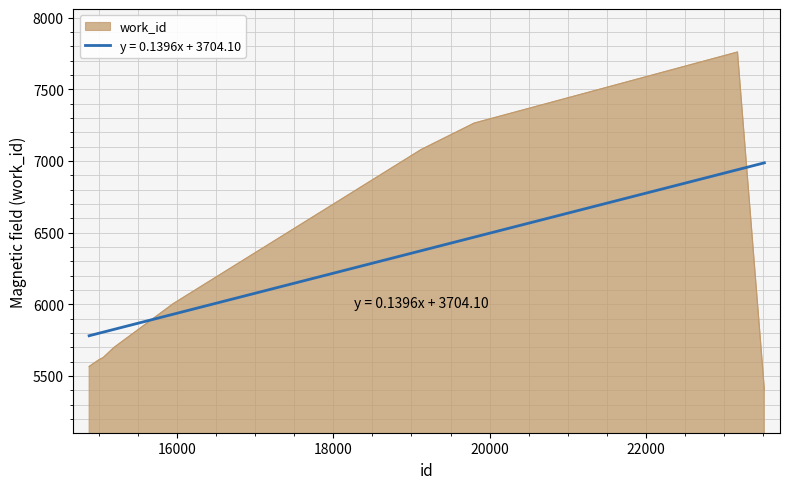

What is the sum of all values?

61740